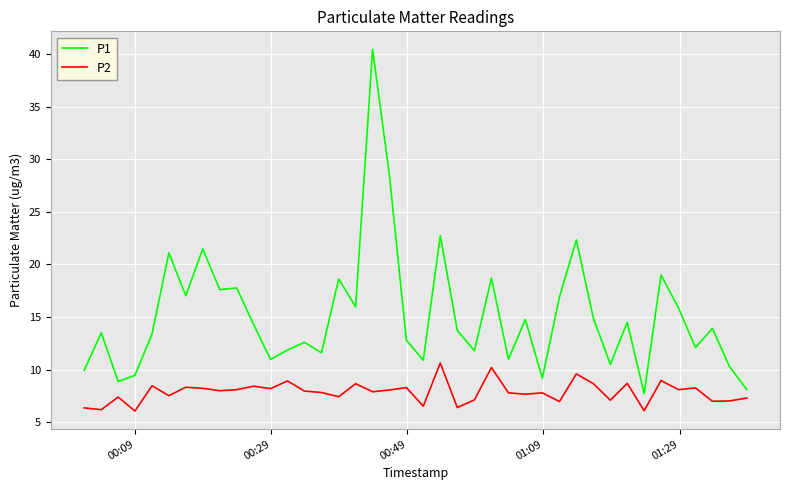

List the series in order of their peak value, lowest first.

P2, P1